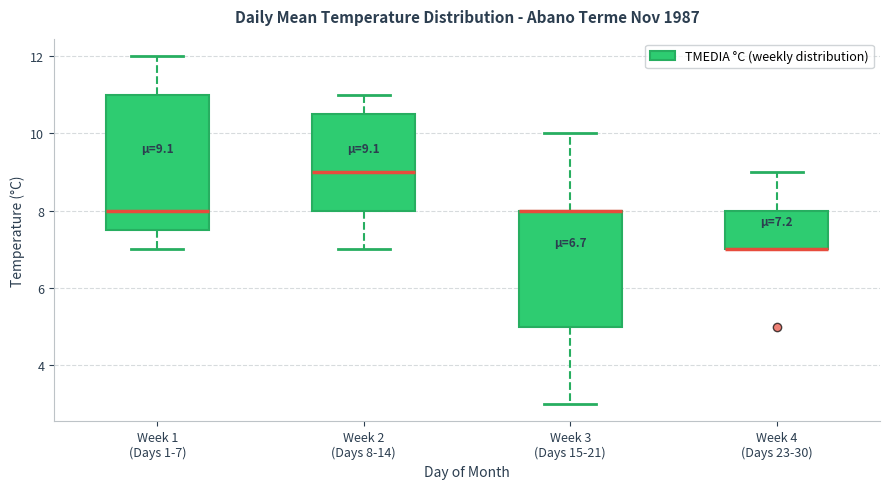

Which box is the tallest, from its lower edge to its upper edge?

Week 1 (Days 1-7)